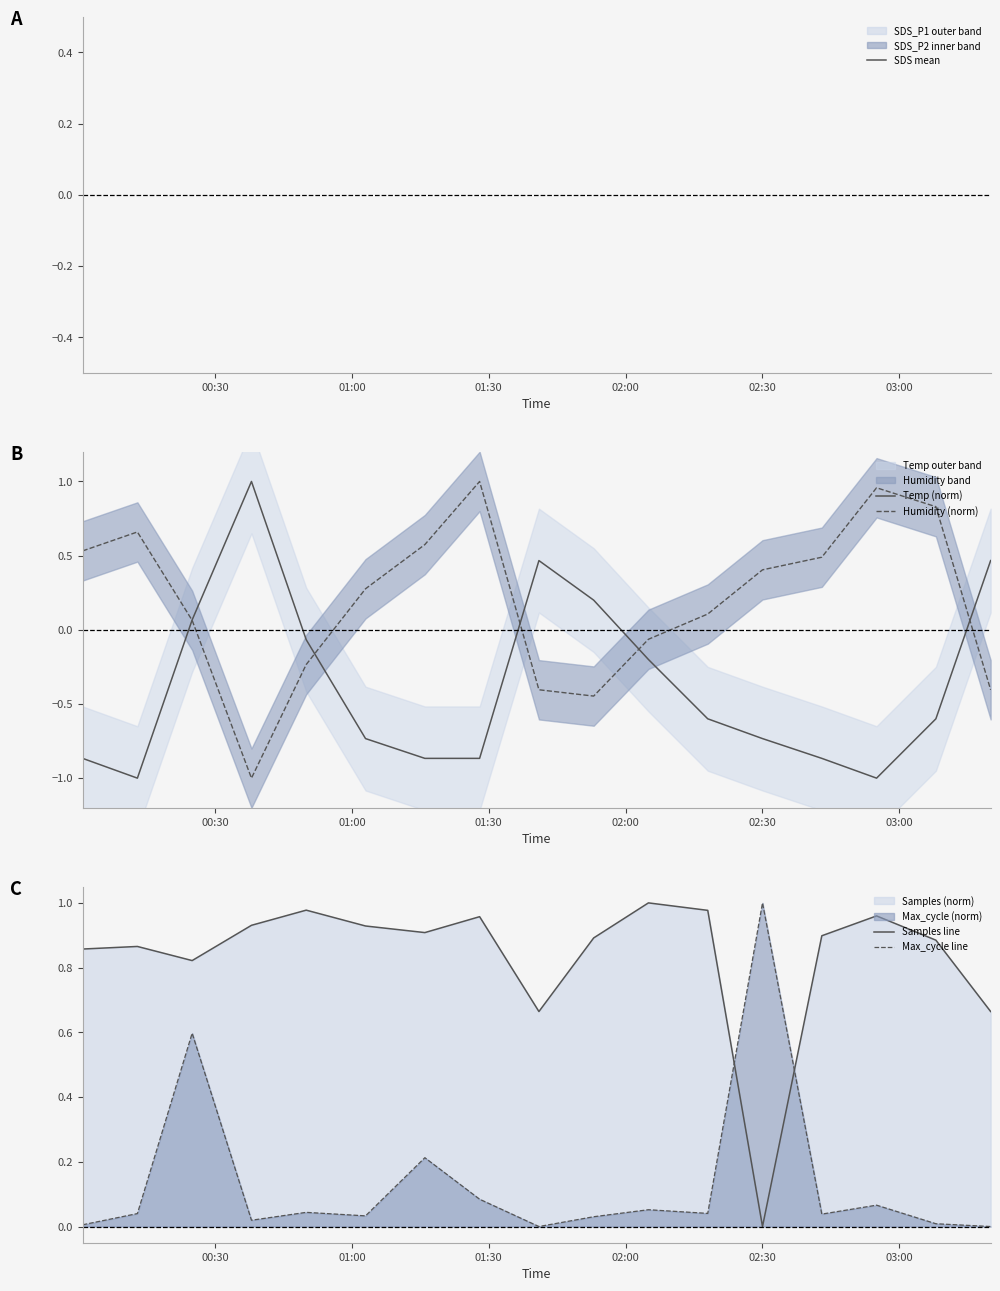

How many interior local valleys does the Humidity (norm) series have?

2